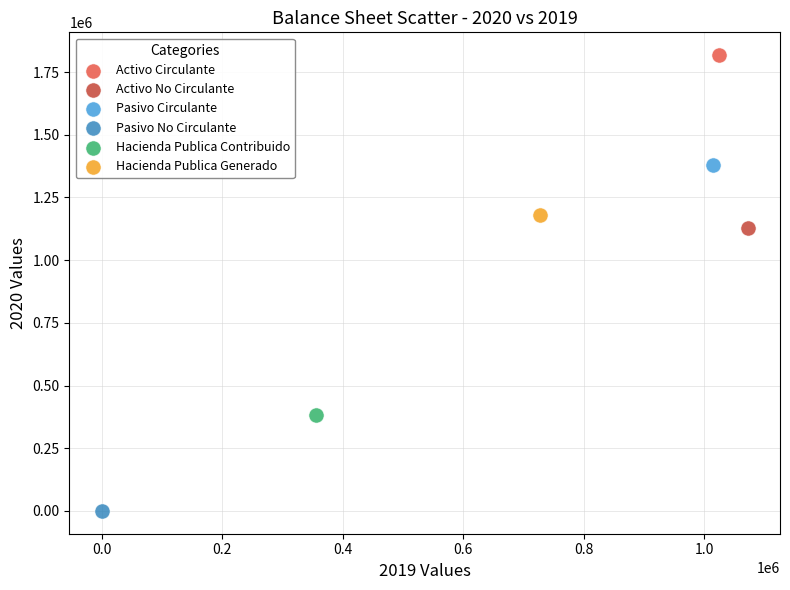

What are all the series names shown in the legend?

Activo Circulante, Activo No Circulante, Pasivo Circulante, Pasivo No Circulante, Hacienda Publica Contribuido, Hacienda Publica Generado